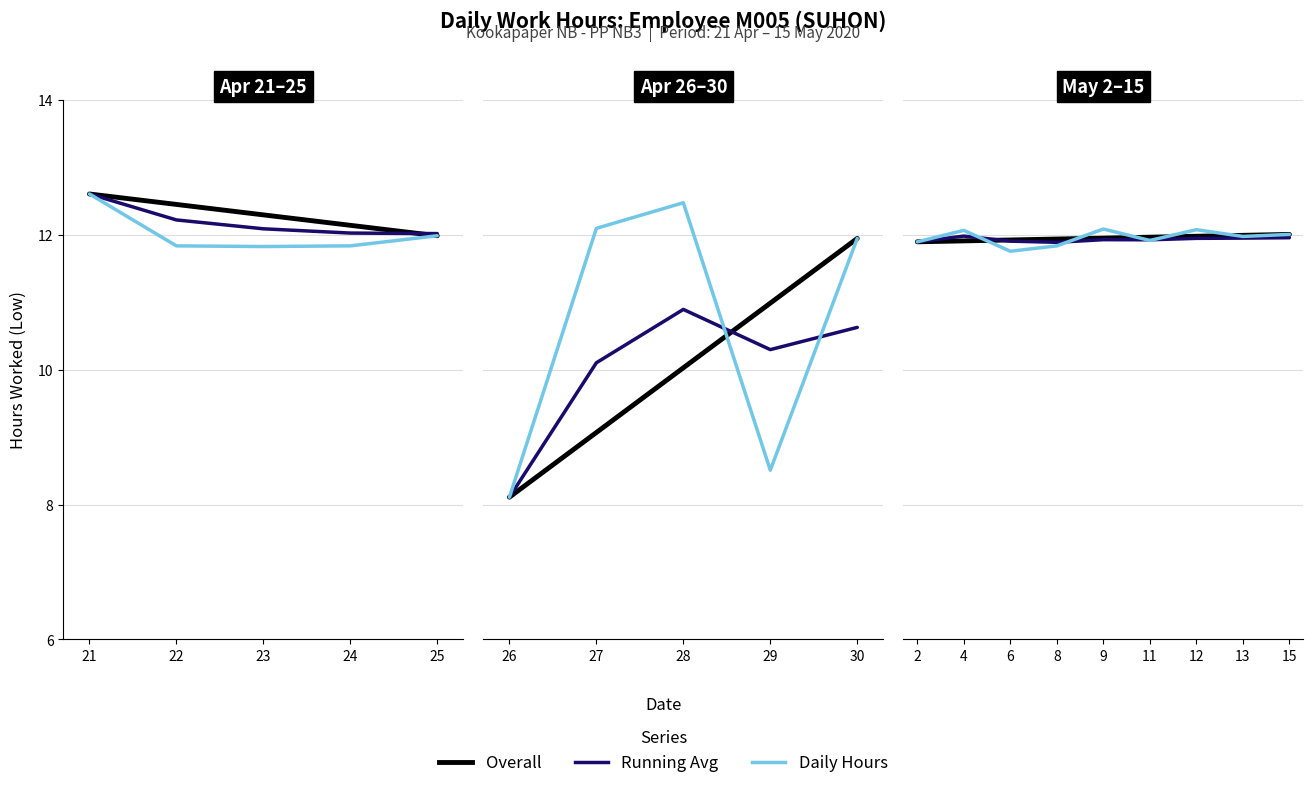

Between 8 and 2, which is larger?

2